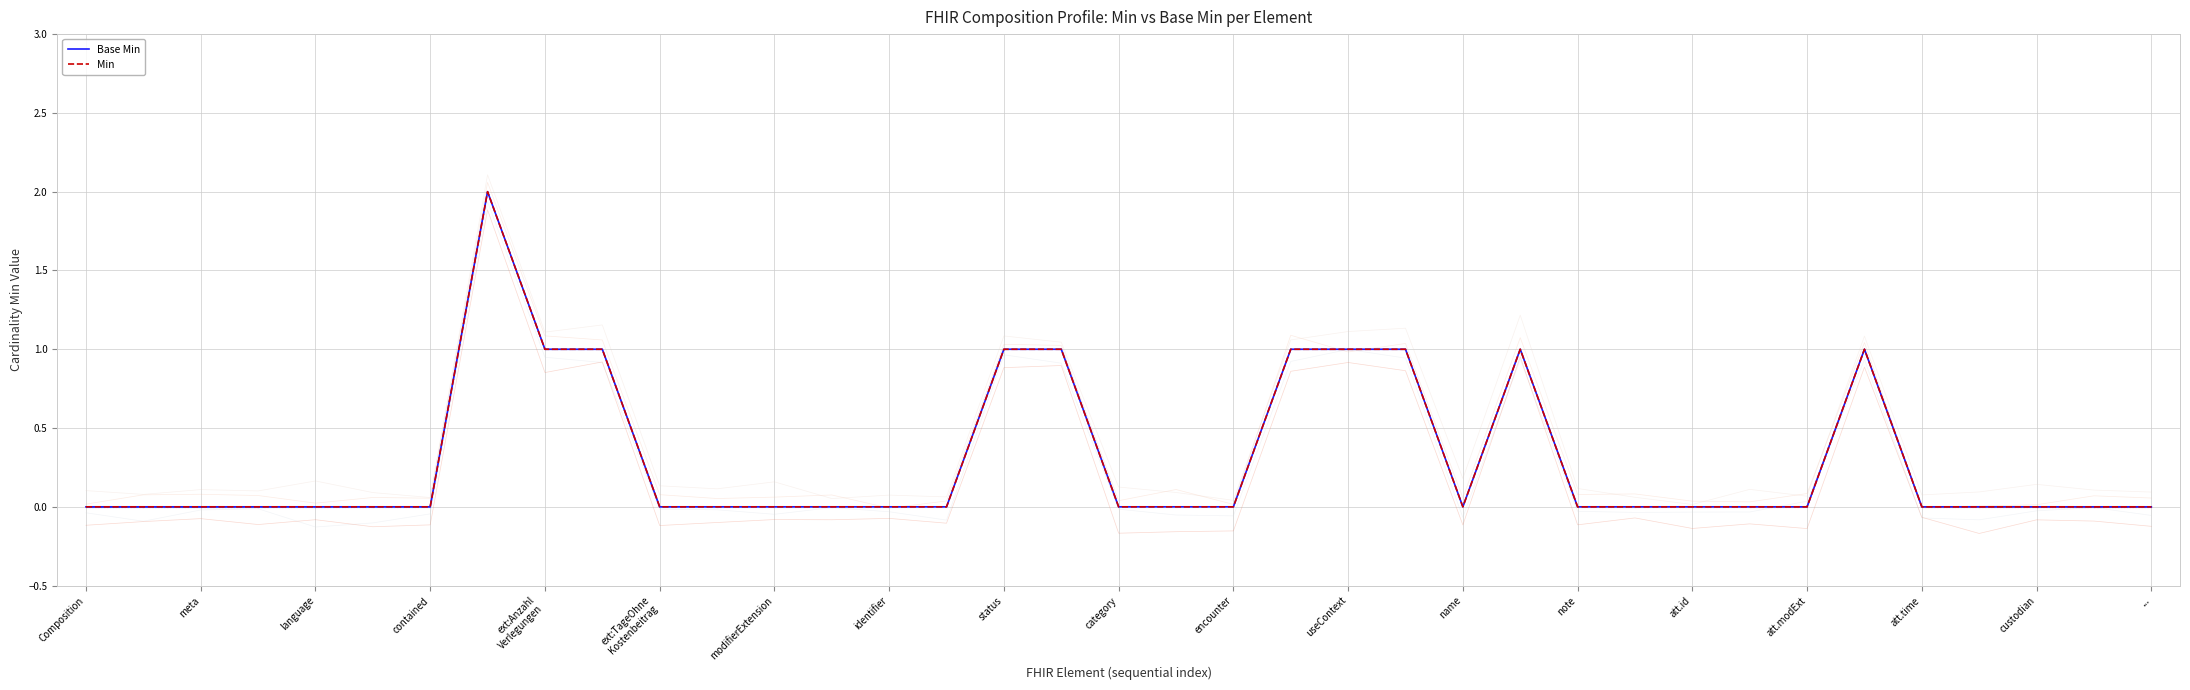

What is the highest value of the Base Min series?

2